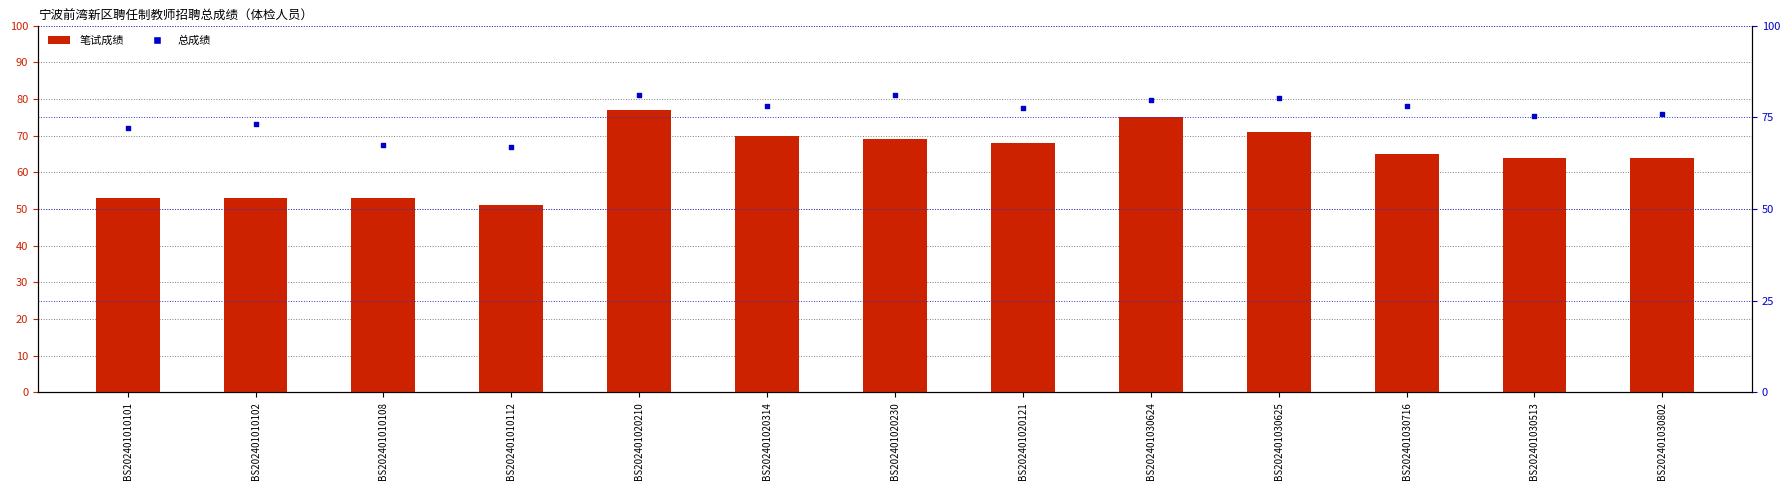

What is the total value across all series at BS202401020210?

158.0